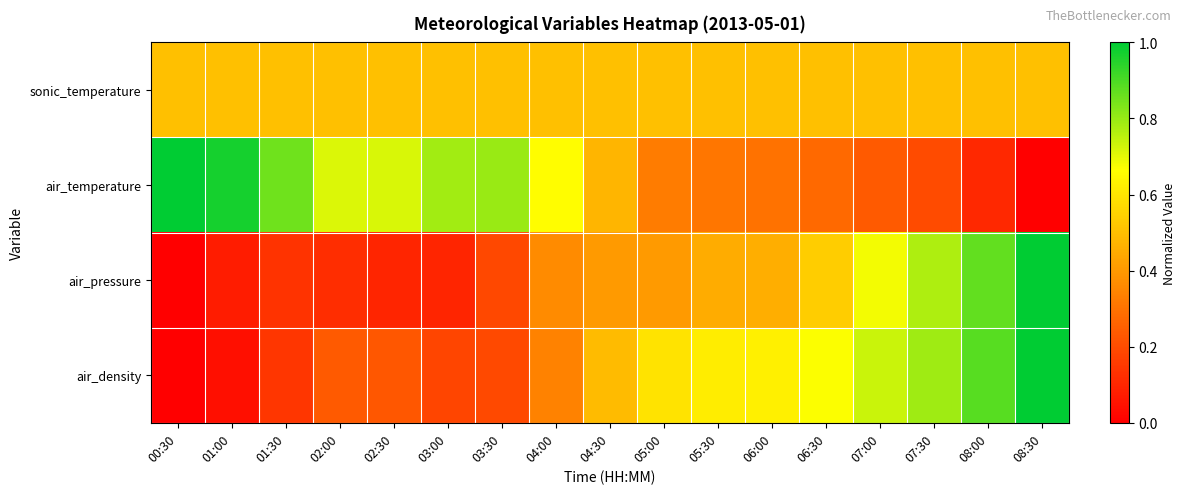

Reading left to right, list all the values displayed in this chart.

sonic_temperature: 00:30=0.5	01:00=0.5	01:30=0.5	02:00=0.5	02:30=0.5	03:00=0.5	03:30=0.5	04:00=0.5	04:30=0.5	05:00=0.5	05:30=0.5	06:00=0.5	06:30=0.5	07:00=0.5	07:30=0.5	08:00=0.5	08:30=0.5
air_temperature: 00:30=1.0	01:00=1.0	01:30=0.9	02:00=0.7	02:30=0.7	03:00=0.8	03:30=0.8	04:00=0.7	04:30=0.5	05:00=0.3	05:30=0.3	06:00=0.3	06:30=0.3	07:00=0.2	07:30=0.2	08:00=0.1	08:30=0.0
air_pressure: 00:30=0.0	01:00=0.1	01:30=0.1	02:00=0.1	02:30=0.1	03:00=0.1	03:30=0.2	04:00=0.4	04:30=0.4	05:00=0.4	05:30=0.5	06:00=0.5	06:30=0.5	07:00=0.7	07:30=0.8	08:00=0.9	08:30=1.0
air_density: 00:30=0.0	01:00=0.0	01:30=0.1	02:00=0.2	02:30=0.2	03:00=0.2	03:30=0.2	04:00=0.3	04:30=0.5	05:00=0.6	05:30=0.6	06:00=0.6	06:30=0.7	07:00=0.7	07:30=0.8	08:00=0.9	08:30=1.0